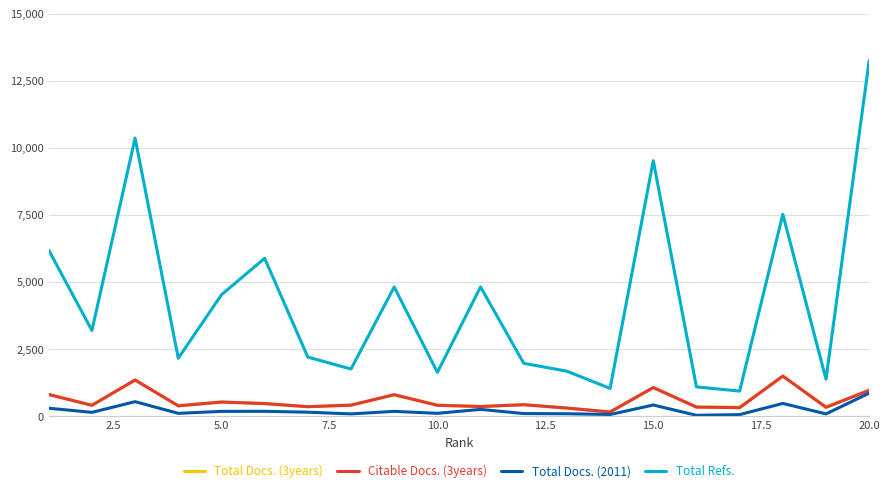

Which series has the largest total across all categories?

Total Refs.